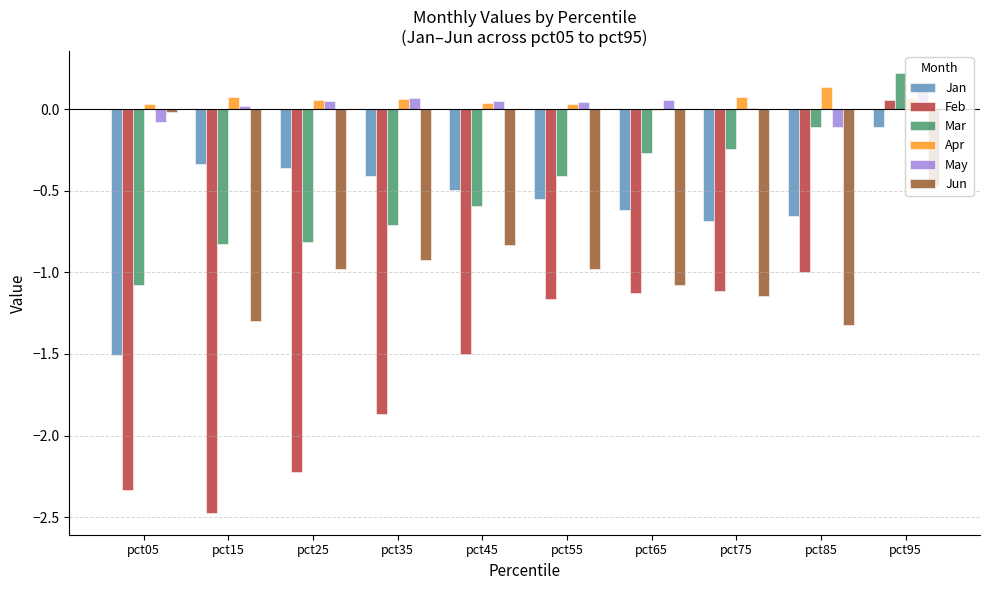

Which series changed the most between pct35 and pct95?

Feb